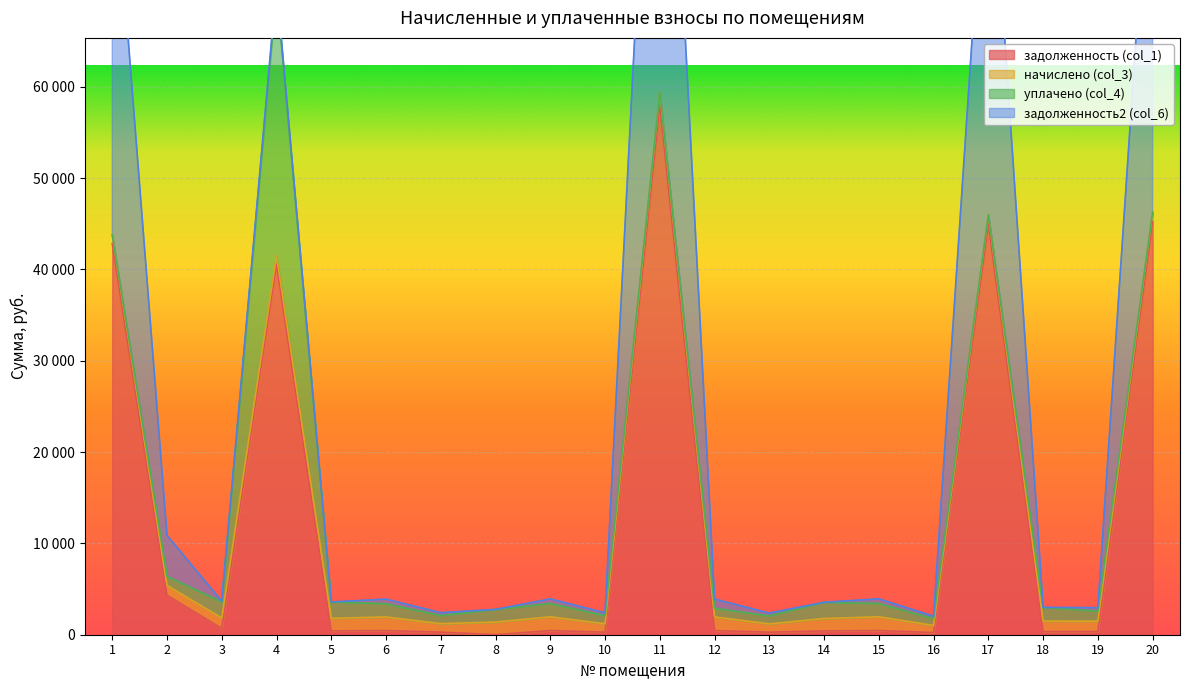

At which label does начислено (col_3) reach its minimum?

16